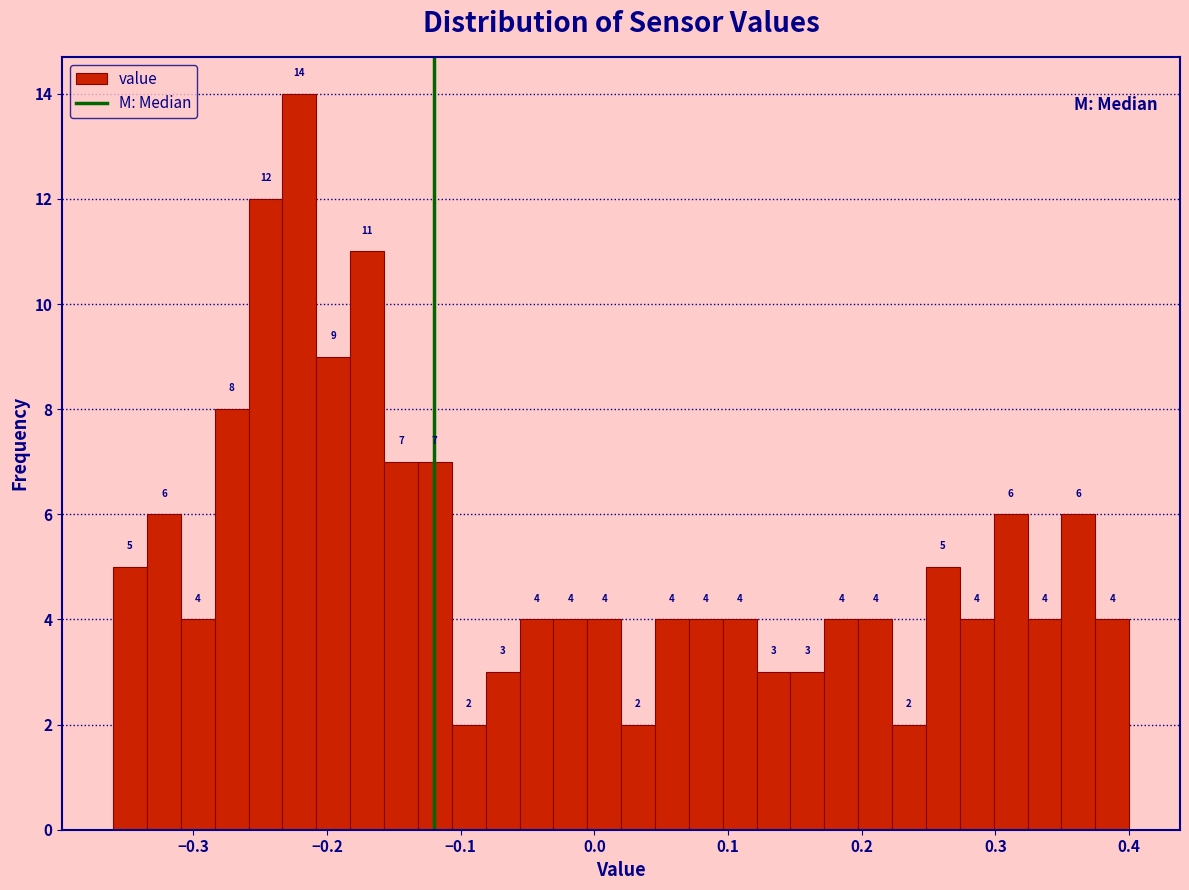

Read against the x-axis, roughly where is the centre of the tallest bar?

-0.22